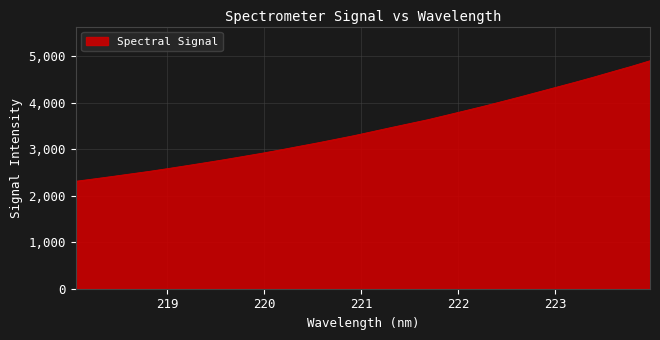

Does the chart display data point markers on the line(s)?

No